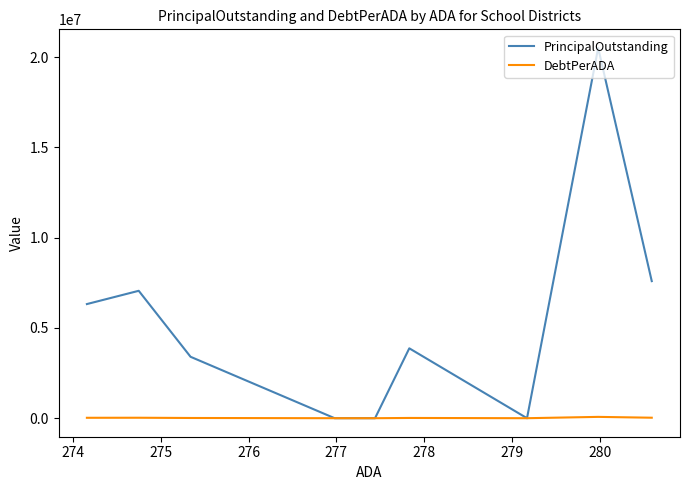

List the series in order of their overall mean, highest first.

PrincipalOutstanding, DebtPerADA